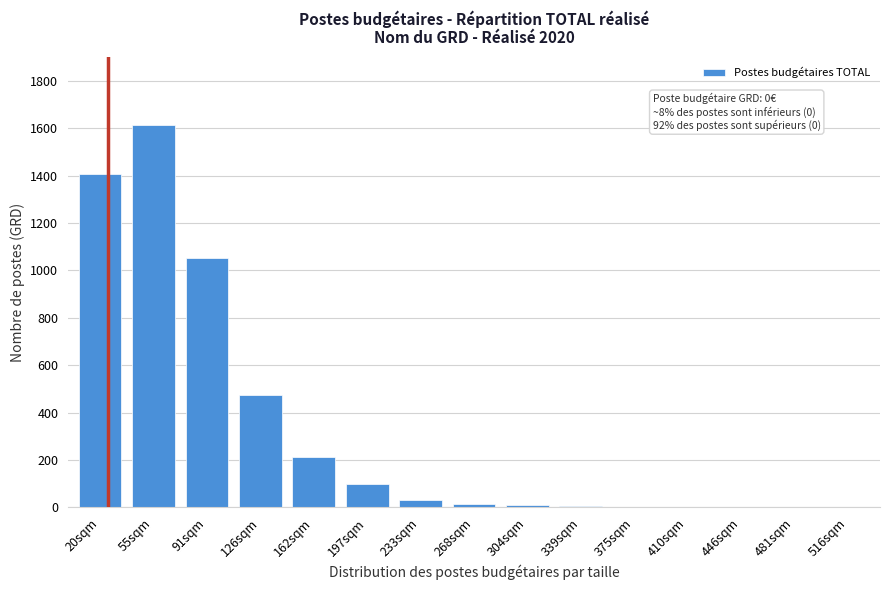

Where is the data nearest to the value 807?

91sqm